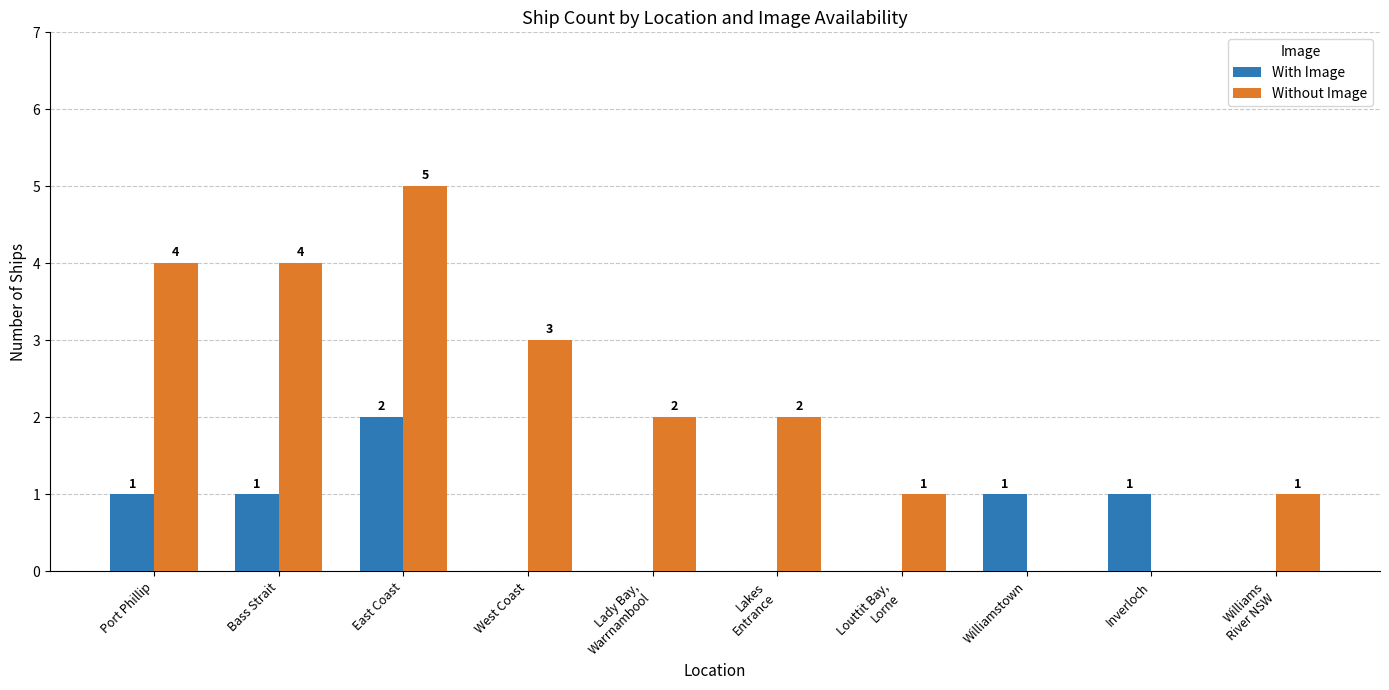

What is the sum of all With Image values?

6